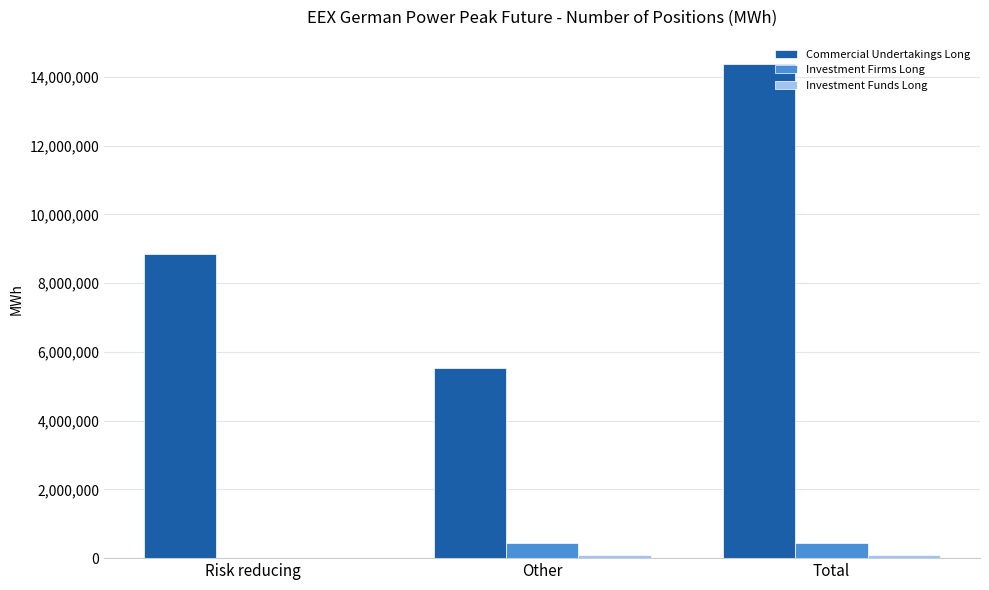

Which label corresponds to the largest value in the chart?

Total